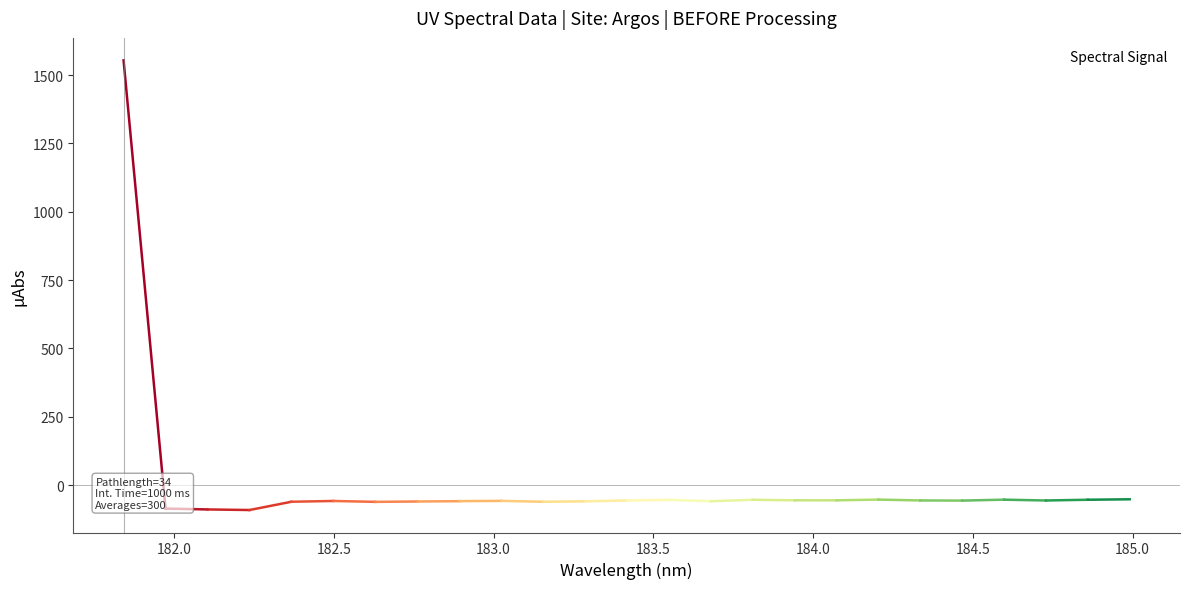

How many values are below -57?

13